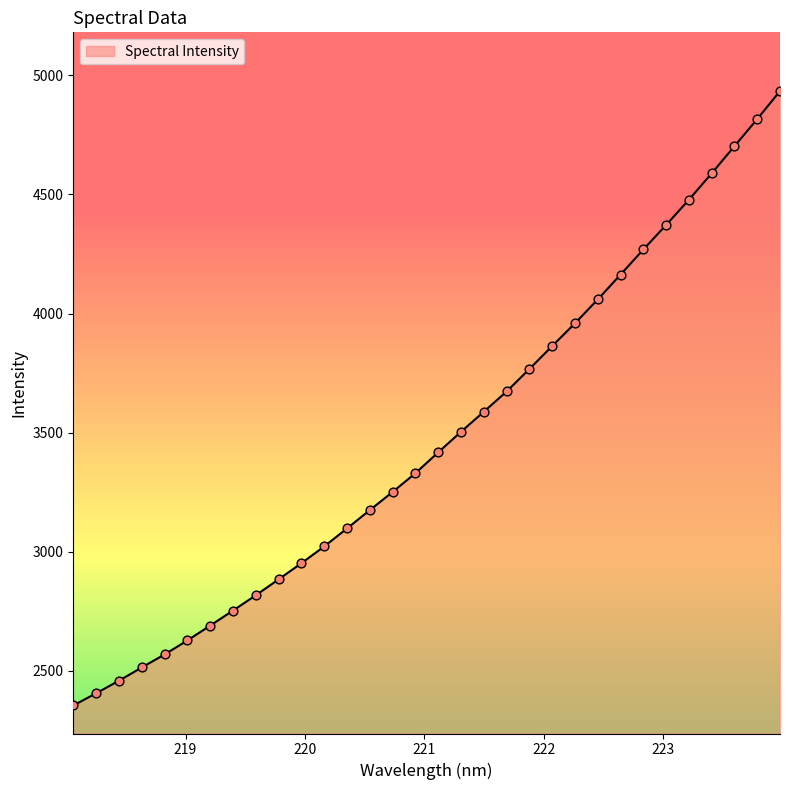

What is the smallest value displayed?

2353.6